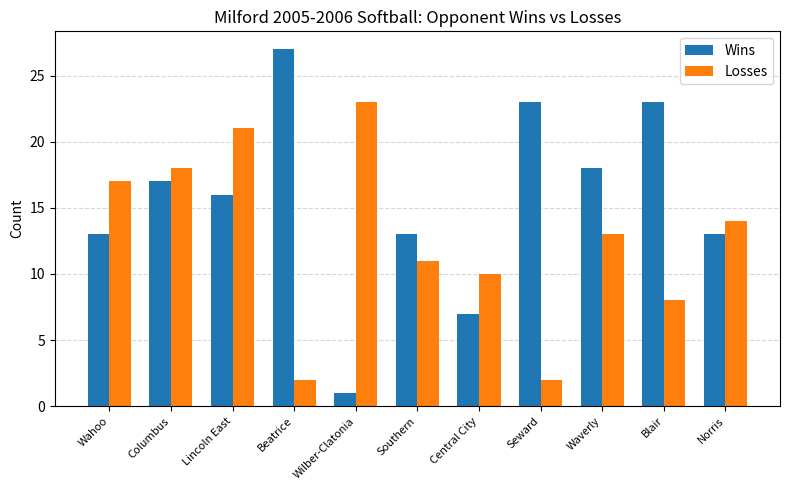

What is the sum of all Wins values?

171